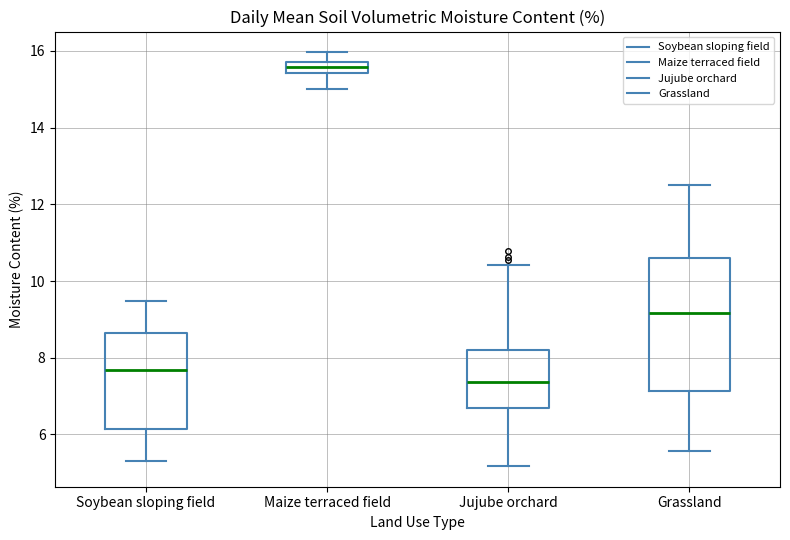

Reading left to right, read every box against the y-axis: the position of its median line, the range the box covers, and the ends of its whiskers. The values are not printed on the chart, so give them approximately, as read against the axis.

Soybean sloping field: median 7.6, box 6.2 to 8.6, whiskers 5.4 to 9.4
Maize terraced field: median 15.6, box 15.4 to 15.8, whiskers 15.0 to 16.0
Jujube orchard: median 7.4, box 6.8 to 8.2, whiskers 5.2 to 10.4
Grassland: median 9.2, box 7.2 to 10.6, whiskers 5.6 to 12.4